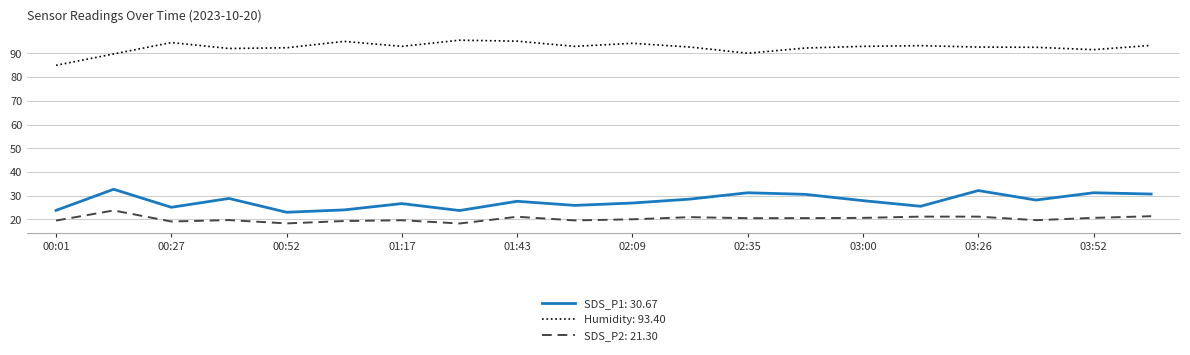

What is the difference between the maximum and minimum values in the SDS_P2: 21.30 series?

5.5